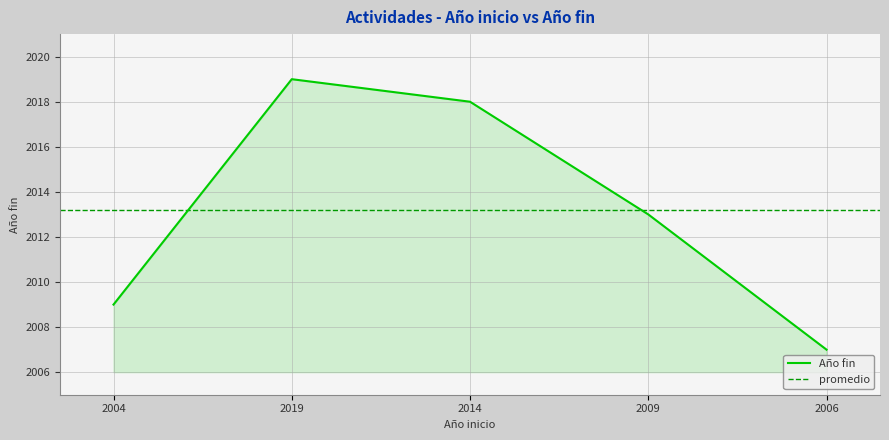

What position from the right is 2014?

3